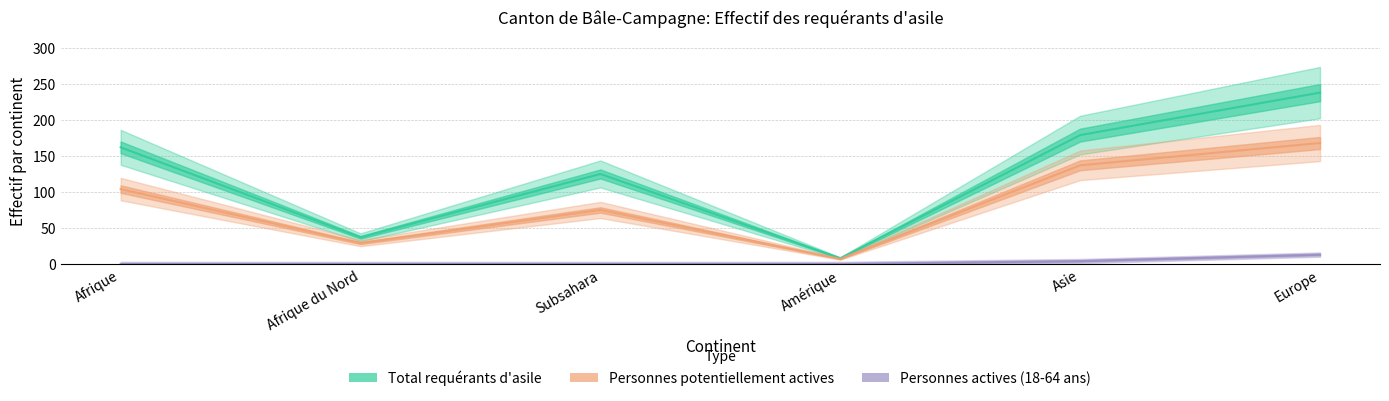

What is the label of the 3rd point from the left?

Subsahara